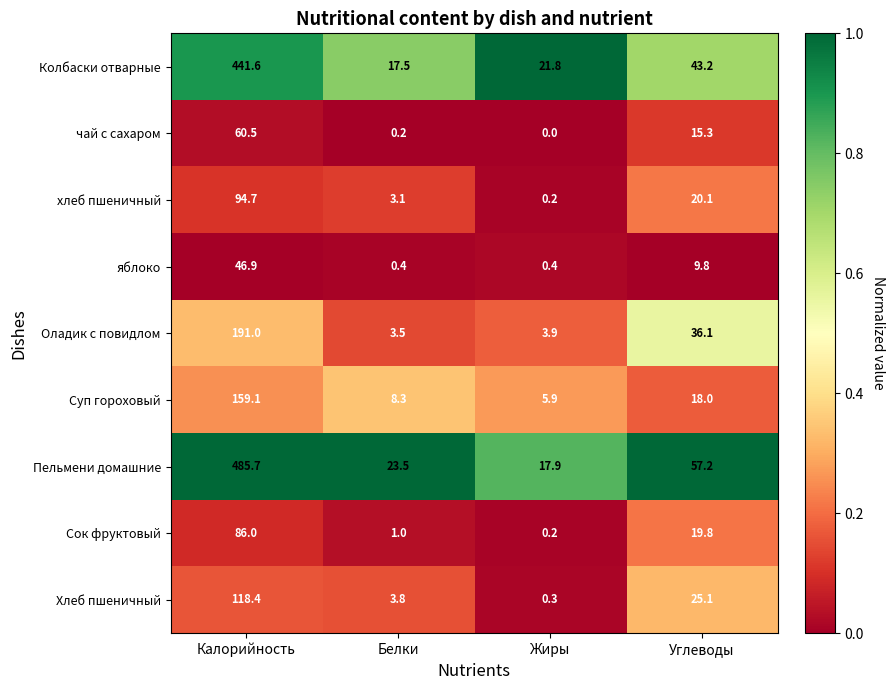

The value of Хлеб пшеничный at Калорийность is 169.6. True or false?

False